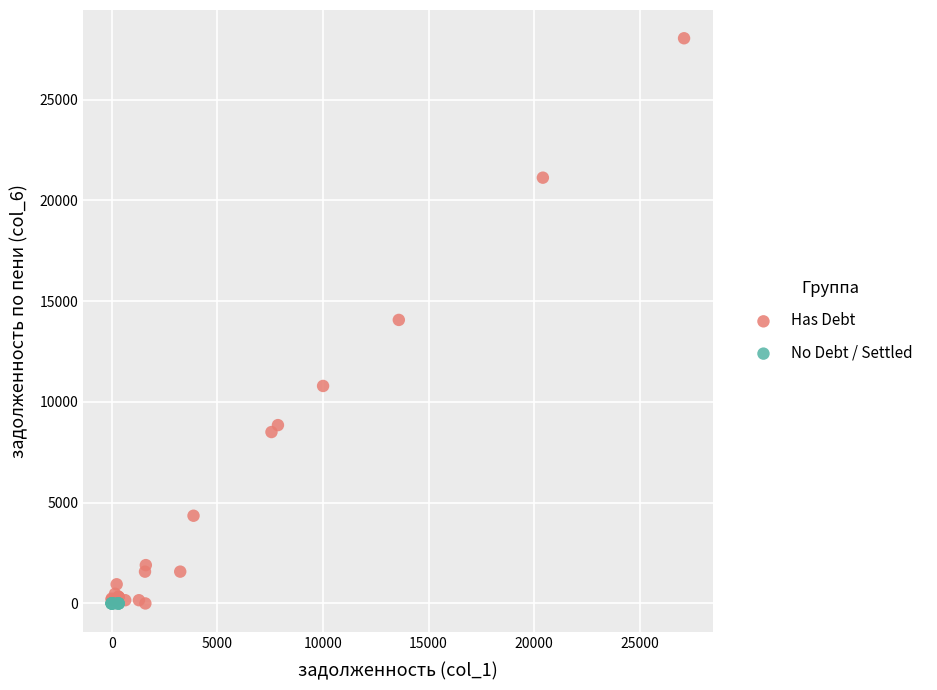

Which series reaches the maximum Y coordinate?

Has Debt